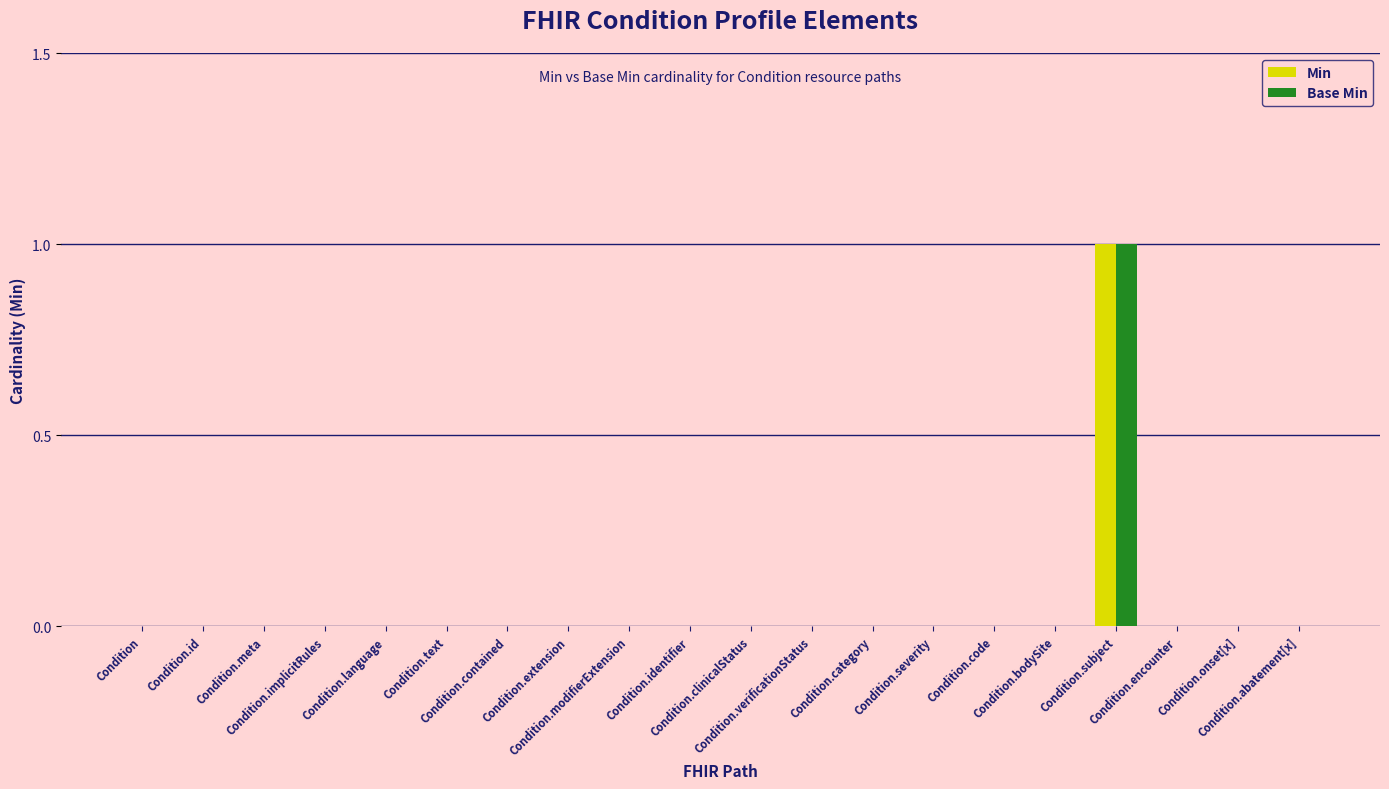

Reading left to right, transcribe all the data shown in this chart.

Min: 0	0	0	0	0	0	0	0	0	0	0	0	0	0	0	0	1	0	0	0
Base Min: 0	0	0	0	0	0	0	0	0	0	0	0	0	0	0	0	1	0	0	0